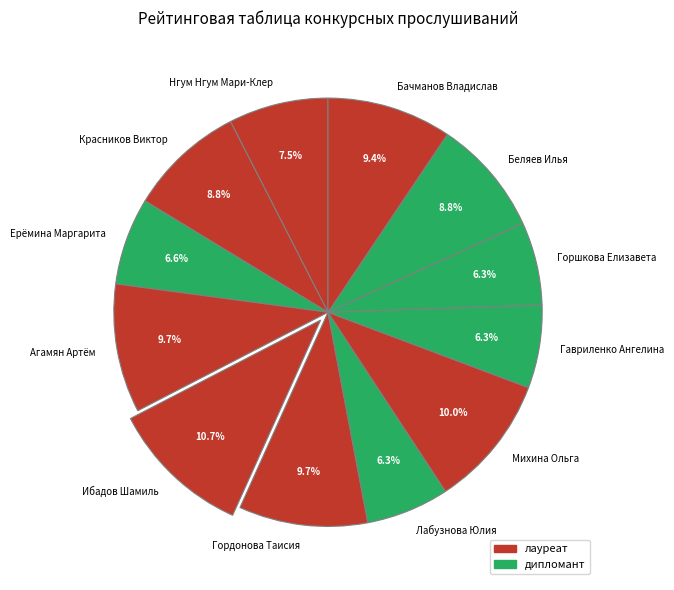

To the nearest percent, what is the difference between the Лабузнова Юлия and Гордонова Таисия slice percentages?

3%